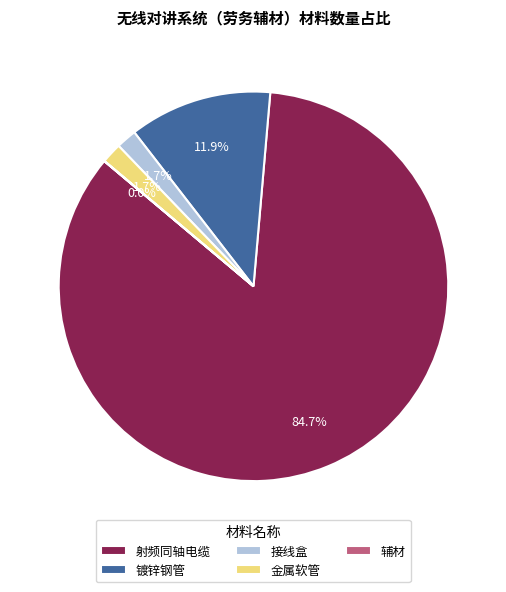

To the nearest percent, what is the difference between the 金属软管 and 镀锌钢管 slice percentages?

10%